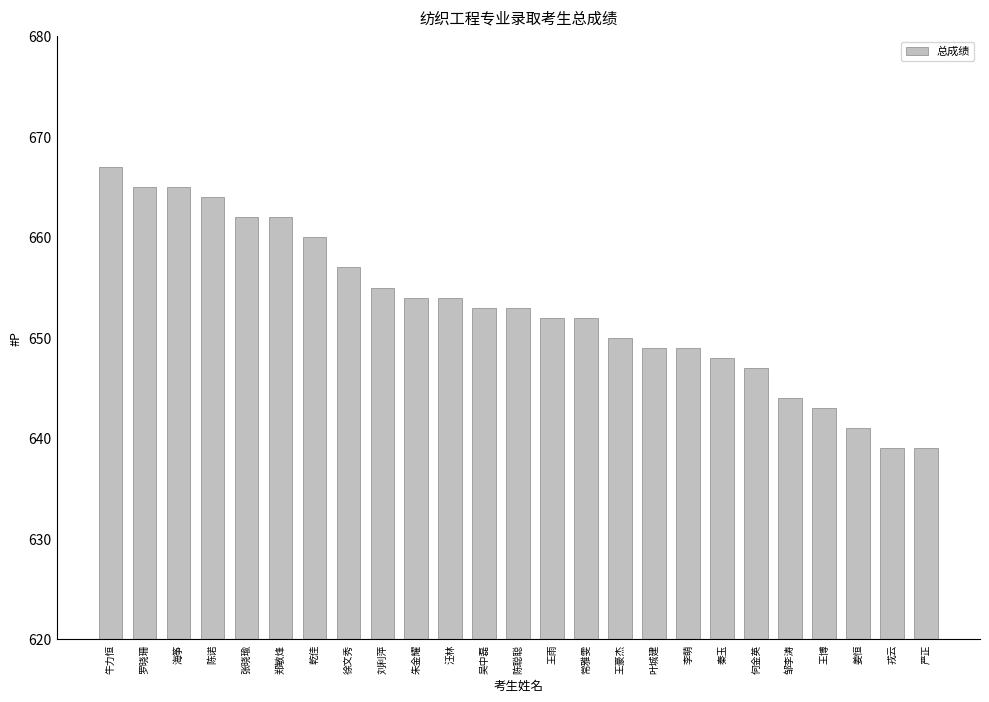

The value at 郑敏烽 is 662. True or false?

True